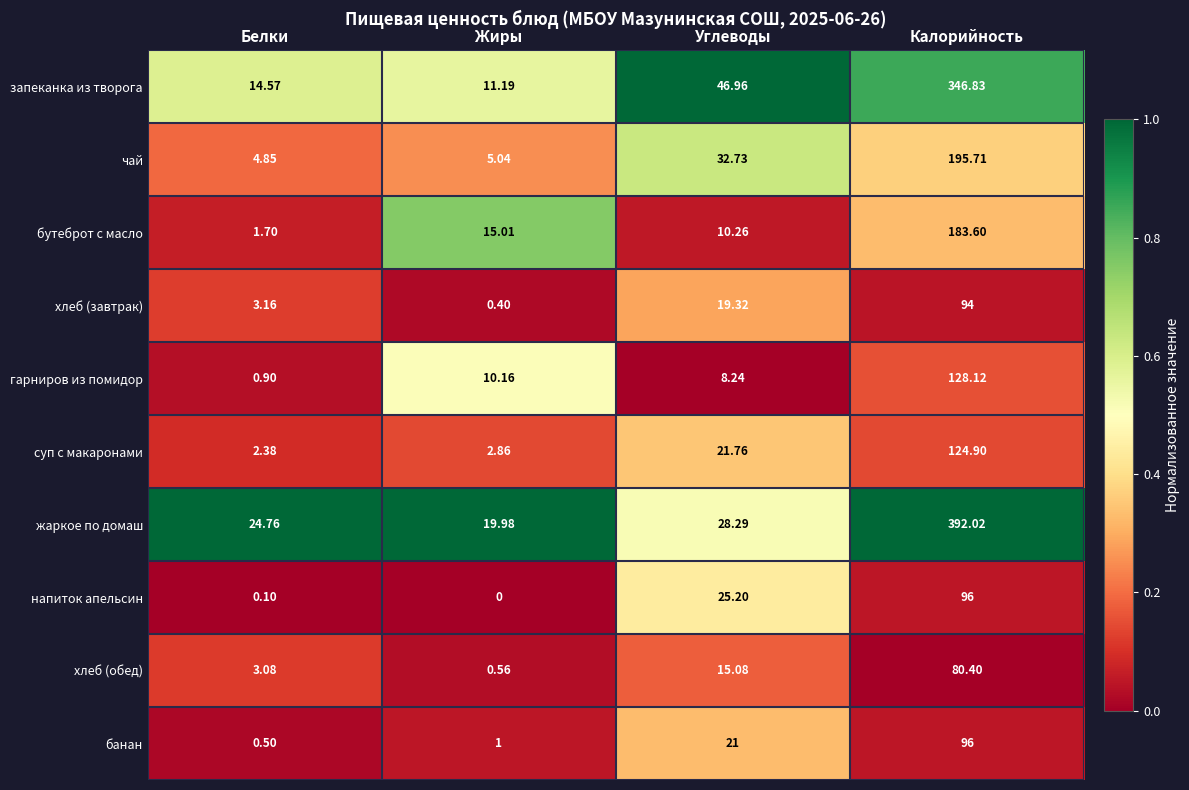

Between Углеводы and Калорийность, which series saw the biggest shift?

жаркое по домаш